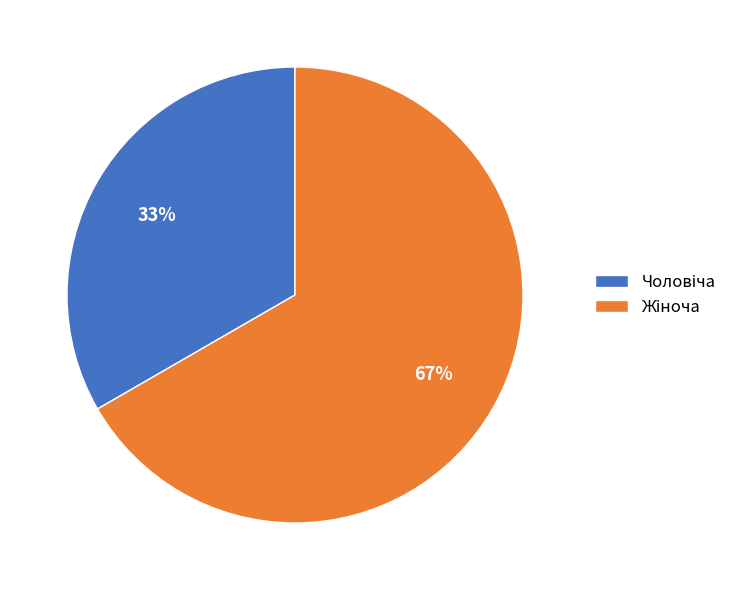

Is there a majority slice in this chart?

Yes